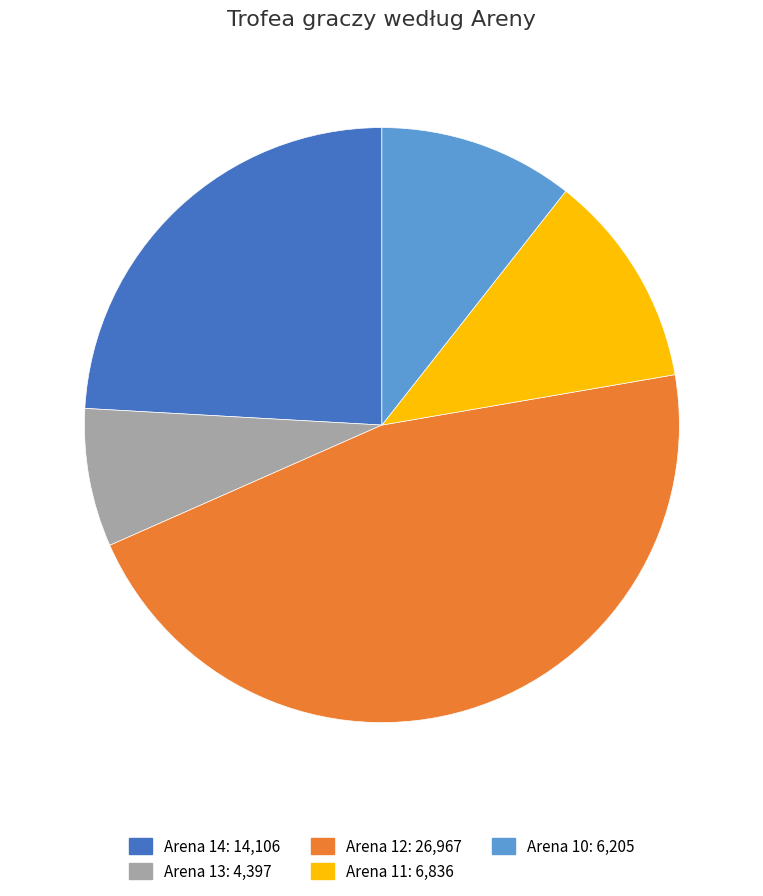

Which category has the biggest portion of the pie?

Arena 12